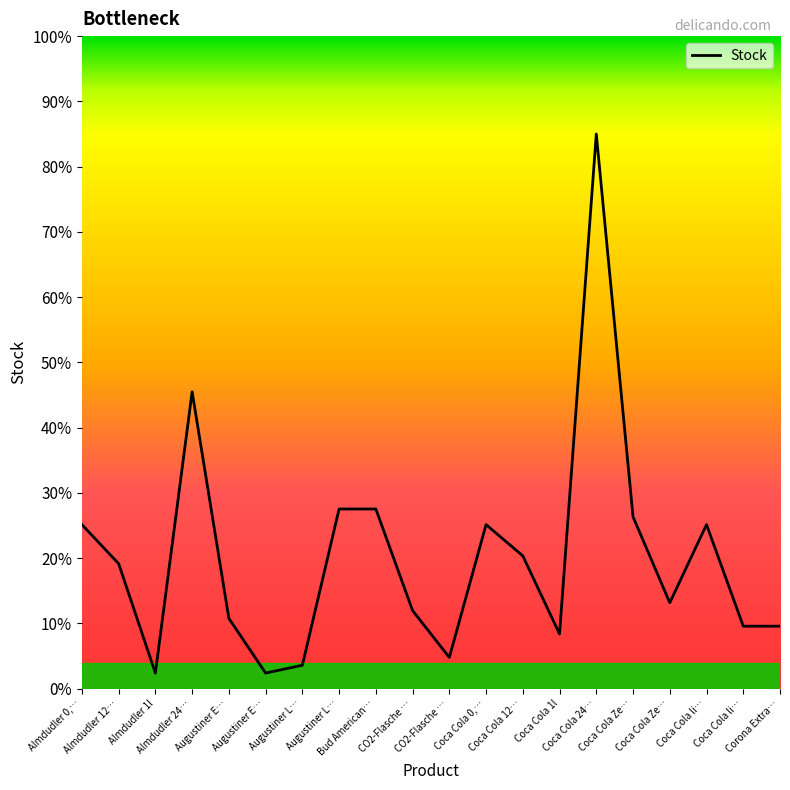

List the labels in order of value, largest first.

Coca Cola 24…, Almdudler 24…, Augustiner L…, Bud American…, Coca Cola Ze…, Almdudler 0,…, Coca Cola 0,…, Coca Cola li…, Coca Cola 12…, Almdudler 12…, Coca Cola Ze…, CO2-Flasche …, Augustiner E…, Coca Cola li…, Corona Extra…, Coca Cola 1l, CO2-Flasche …, Augustiner L…, Almdudler 1l, Augustiner E…